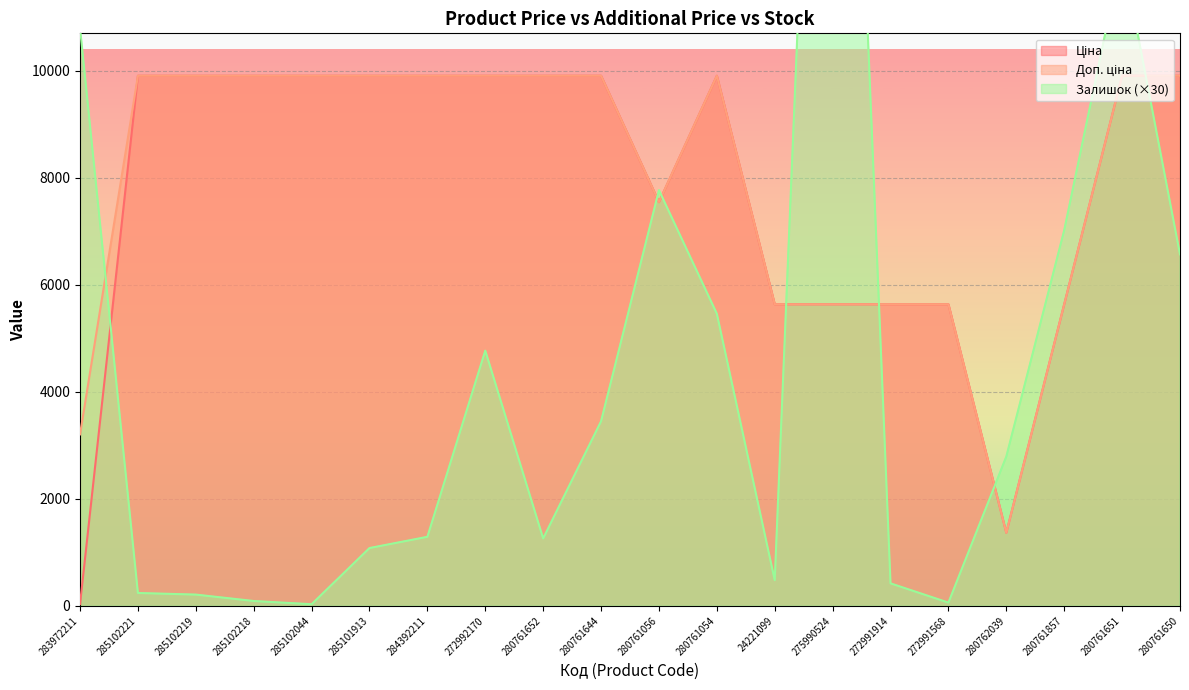

At which label does Доп. ціна reach its peak?

285102221